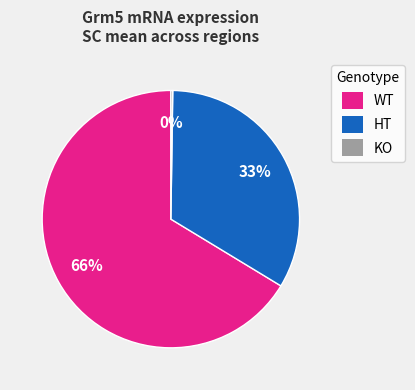

To the nearest percent, what is the difference between the WT and HT slice percentages?

33%